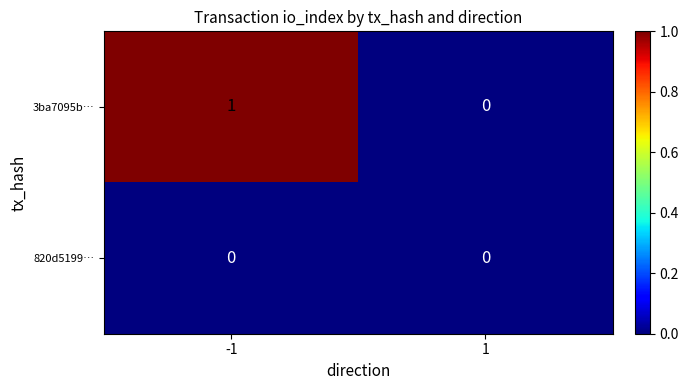

Which series has the largest total across all categories?

3ba7095b…